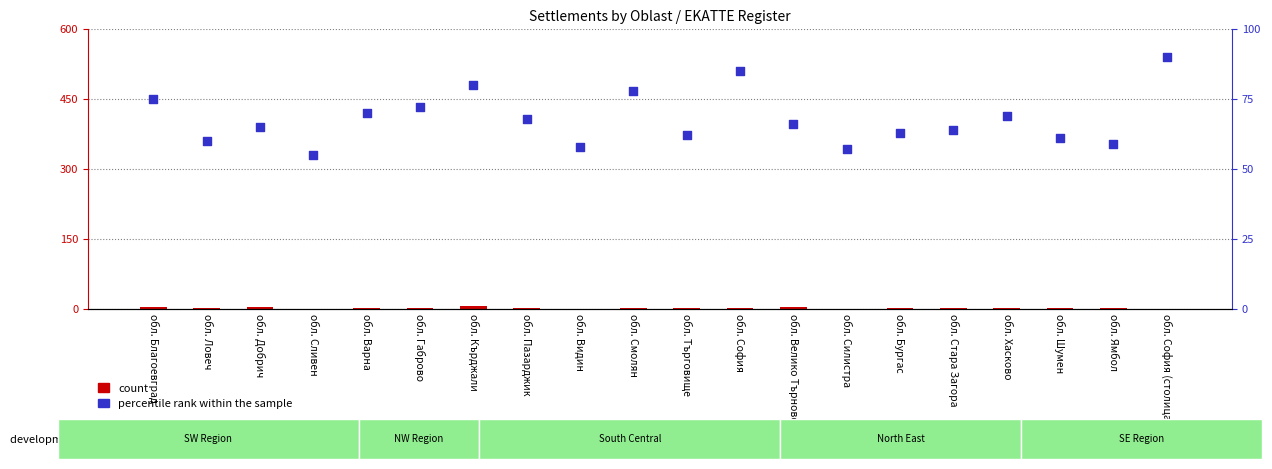

Which series has the largest Y range (max minus min)?

percentile rank within the sample